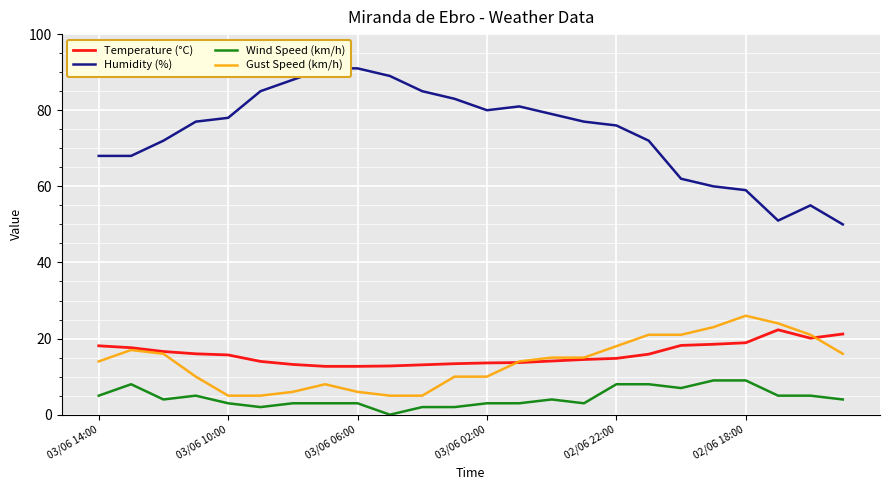

At which category is the sum across all series the highest?

17